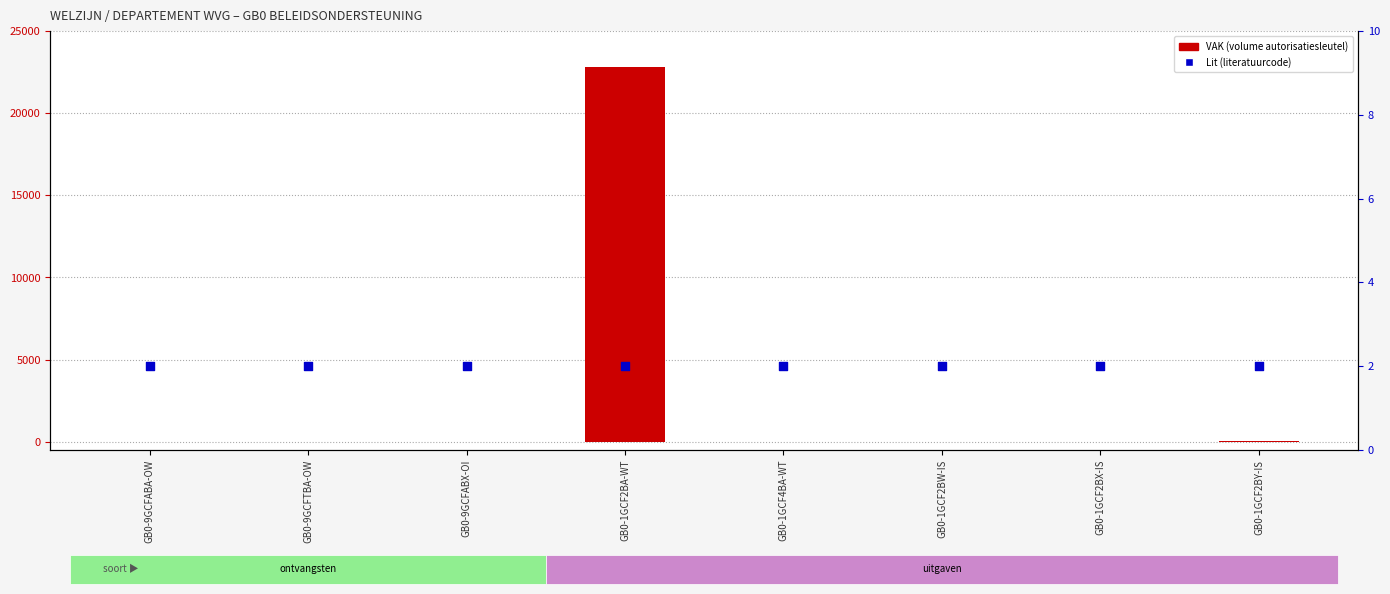

Which series has the widest spread of Y values?

VAK (volume autorisatiesleutel)